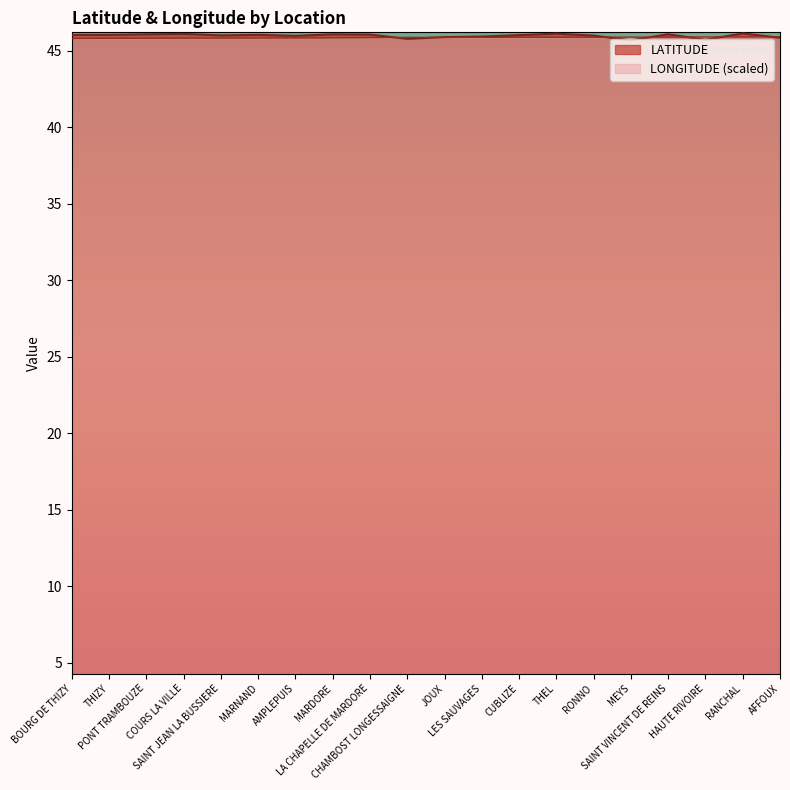

What are all the series names shown in the legend?

LATITUDE, LONGITUDE (scaled)